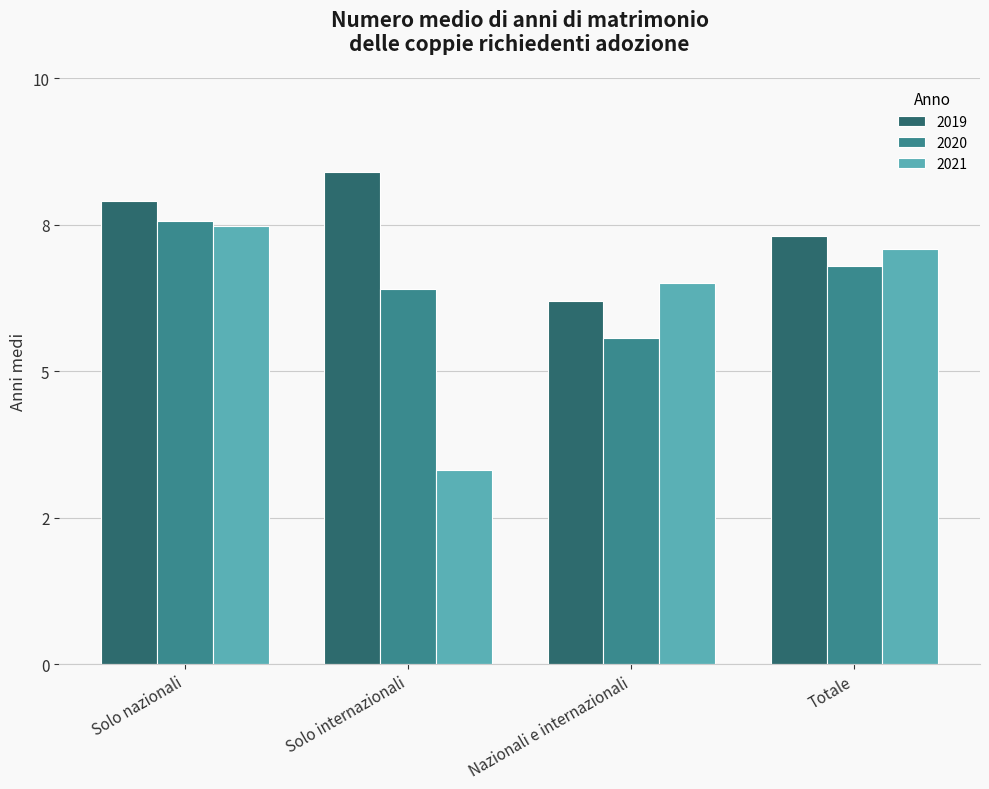

Which series has the largest range (max minus min)?

2021